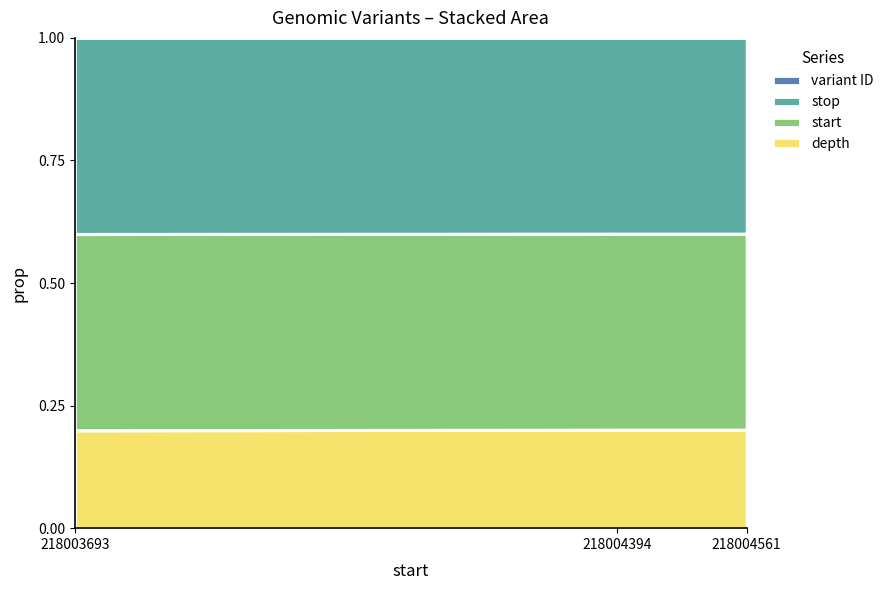

The variant ID series shows 0.1 at 218003693. True or false?

False